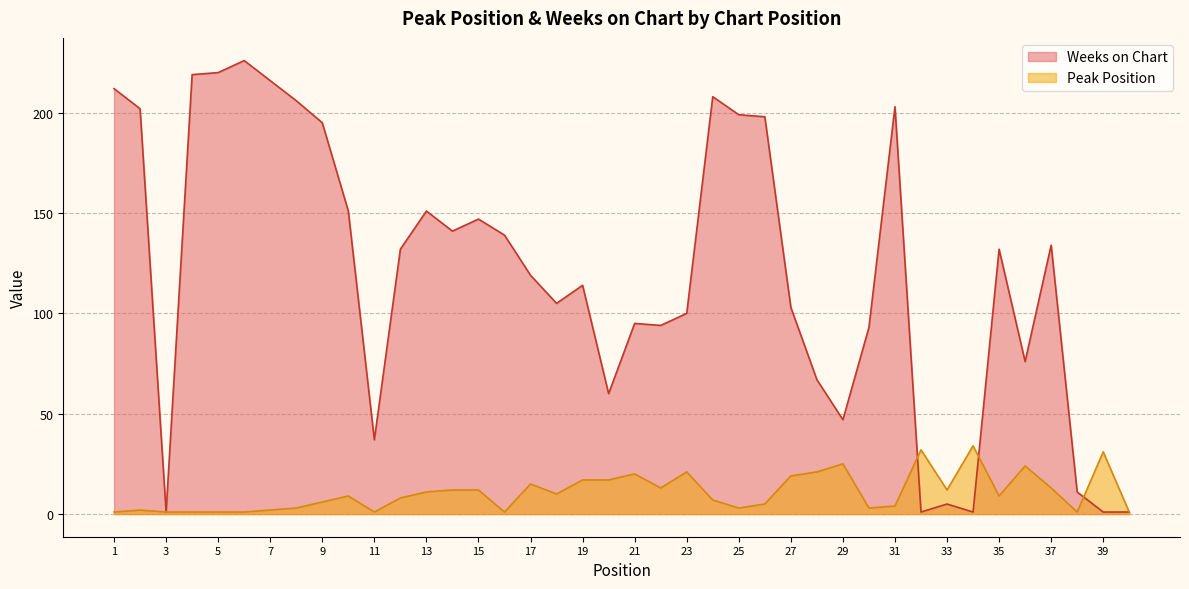

Is it true that Peak Position equals 1 at 40?

False